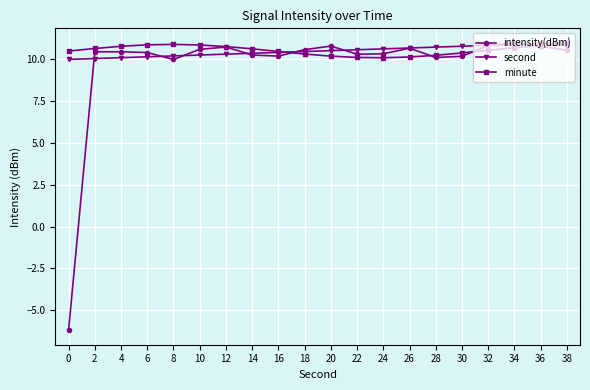

What is the value of the minute point at the 16th from the left?

10.4